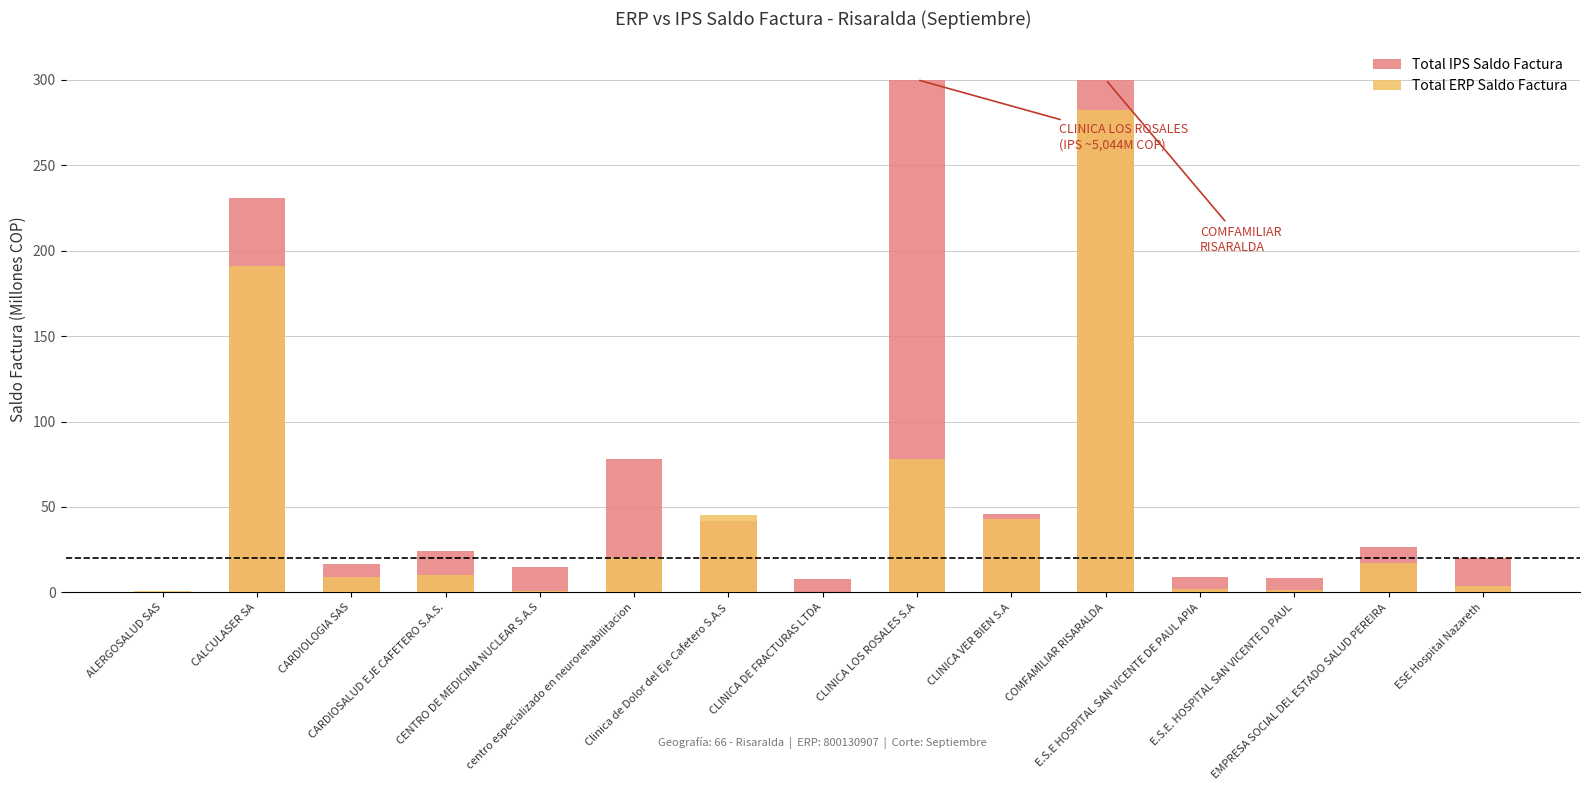

What is the label of the 12th bar from the right?

CARDIOSALUD EJE CAFETERO S.A.S.